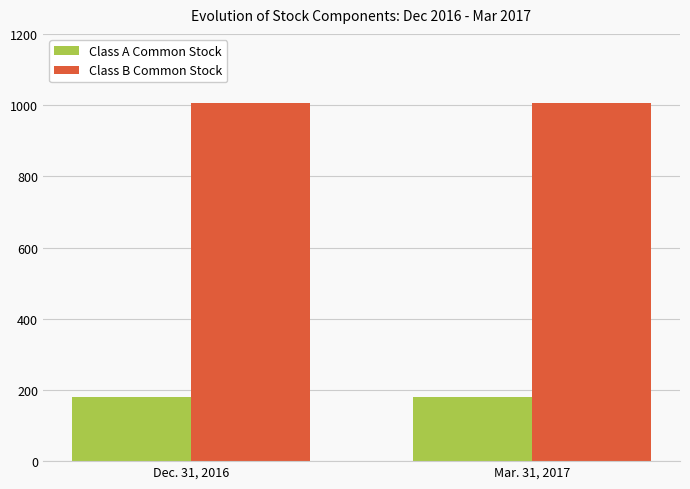

What is the total value across all series at Dec. 31, 2016?

1185